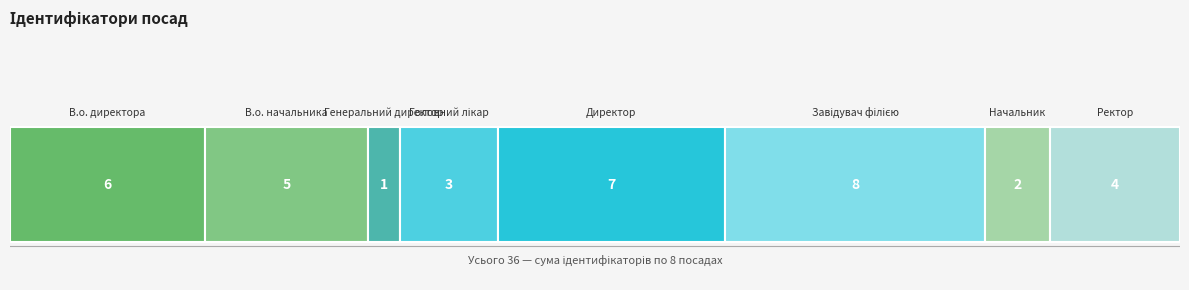

Reading left to right, extract all data points from this chart.

6	5	1	3	7	8	2	4